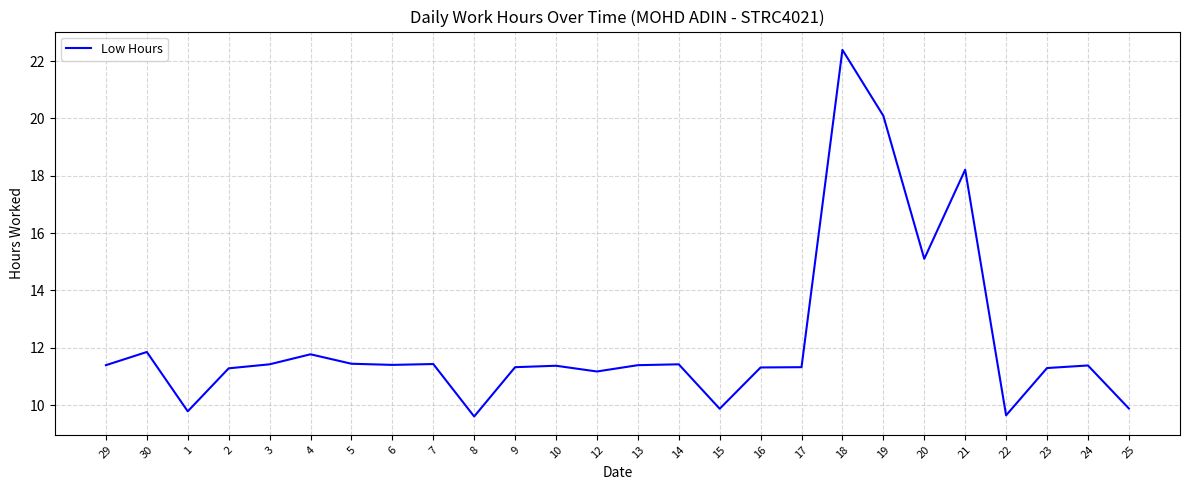

How many lines are shown in the chart?

1